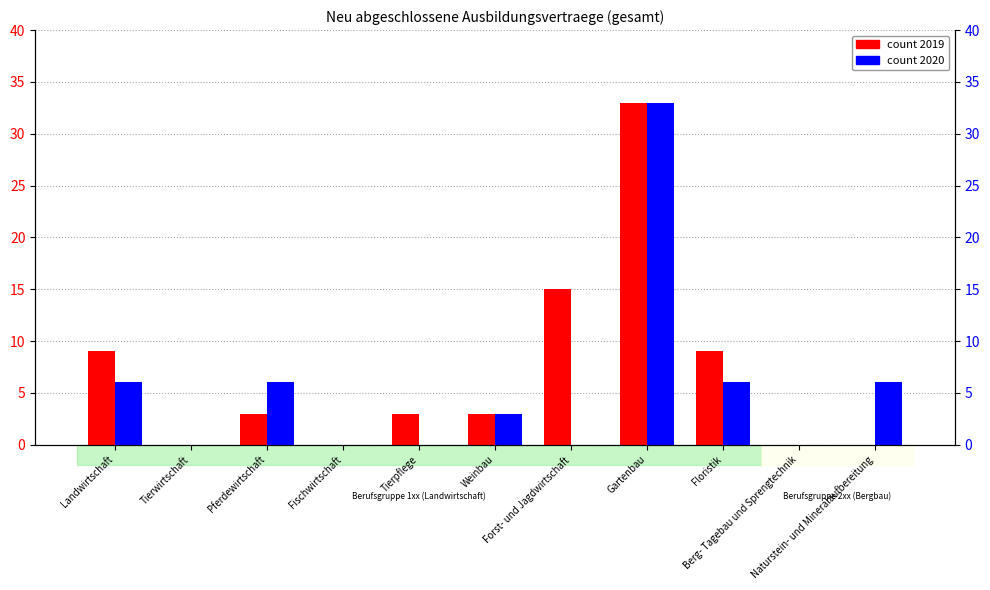

At how many categories does at least one series exceed 10?

2